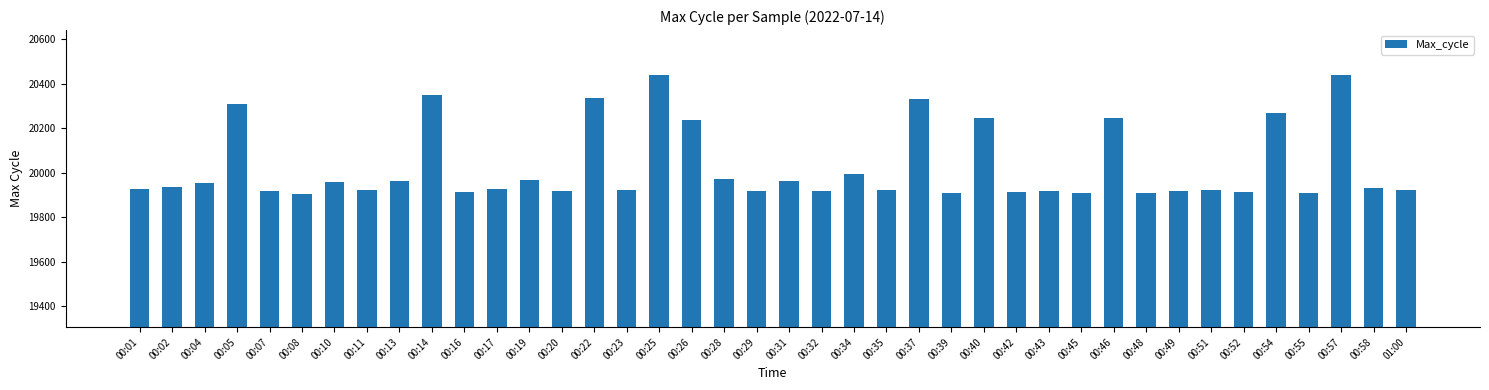

What is the change in value from 00:08 to 00:37?

+426